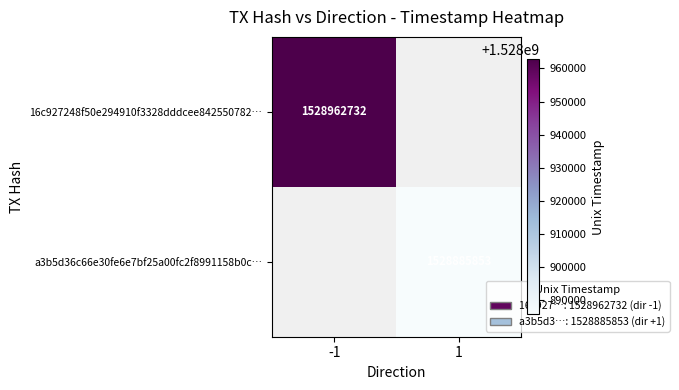

True or false: a3b5d36c66e30fe6e7bf25a00fc2f8991158b0c… has a value of 889594574 at 1.

False